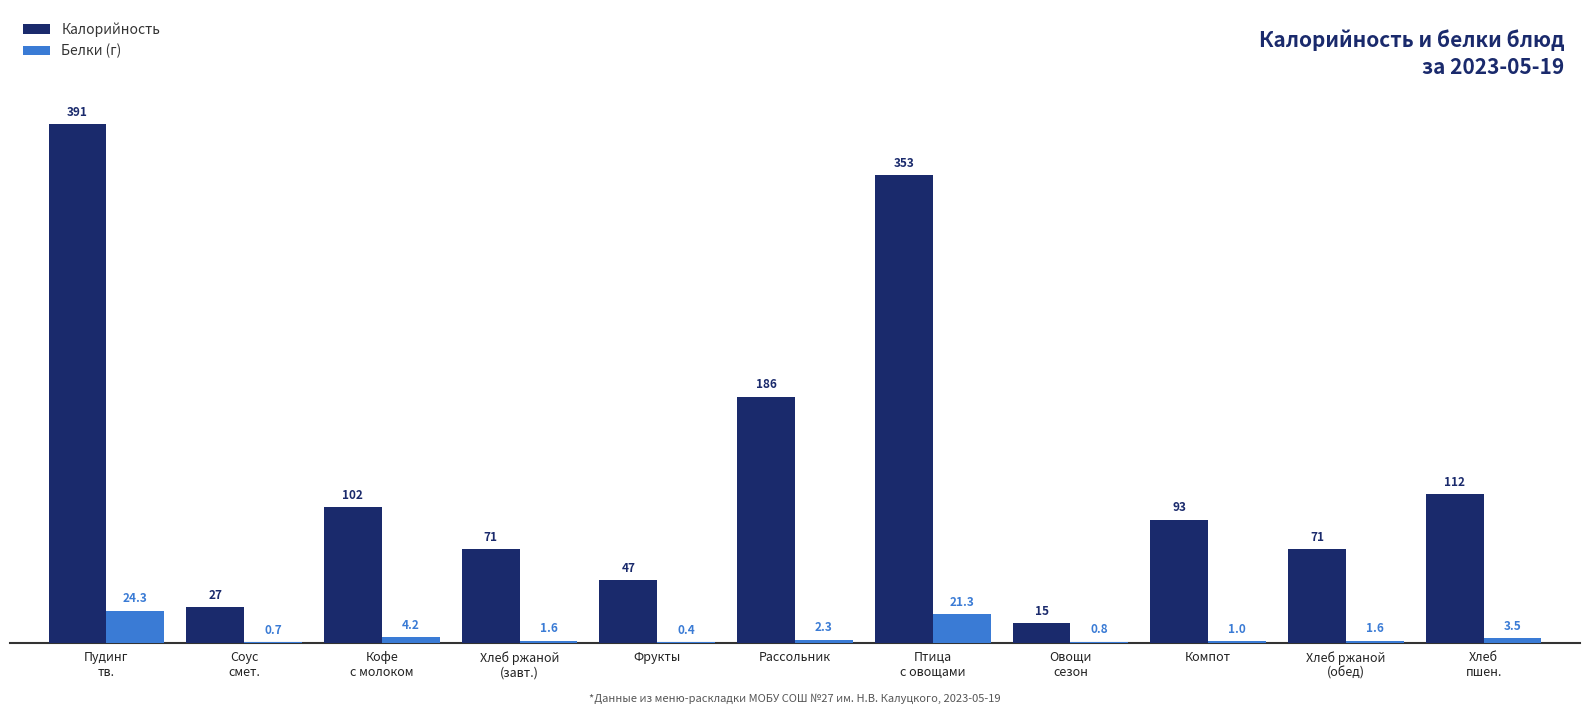

At which category is the sum across all series the highest?

Пудинг
тв.